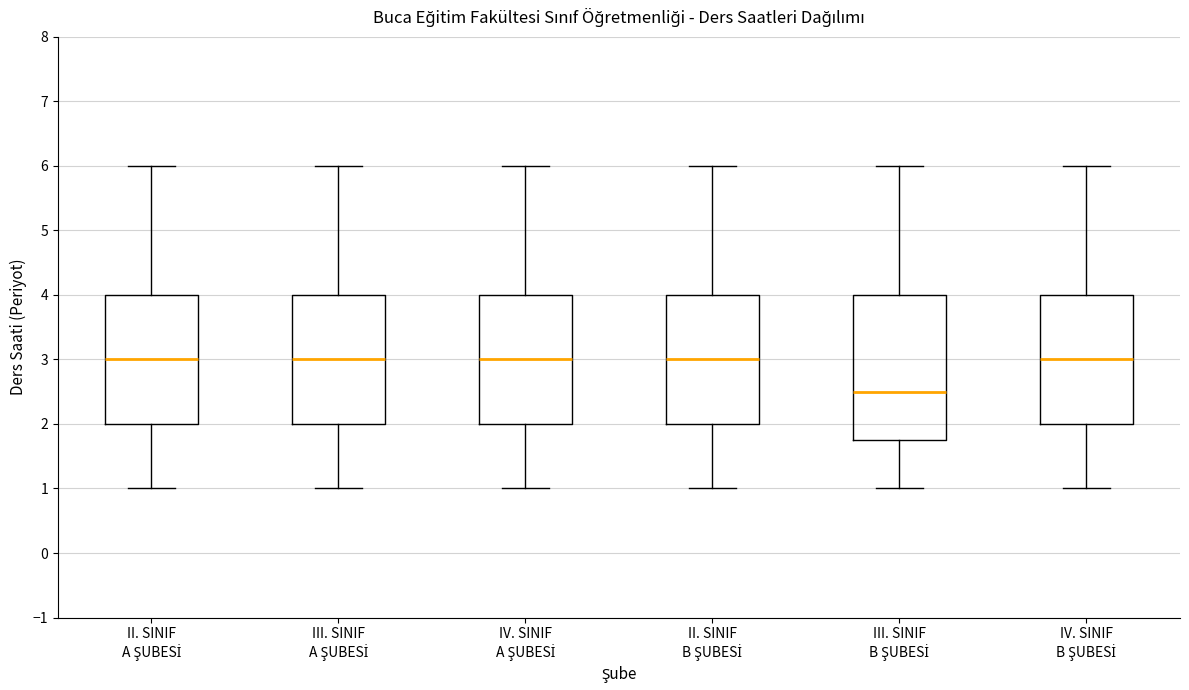

Reading left to right, read every box against the y-axis: the position of its median line, the range the box covers, and the ends of its whiskers. The values are not printed on the chart, so give them approximately, as read against the axis.

II. SINIF A ŞUBESİ: median 3.0, box 2.0 to 4.0, whiskers 1.0 to 6.0
III. SINIF A ŞUBESİ: median 3.0, box 2.0 to 4.0, whiskers 1.0 to 6.0
IV. SINIF A ŞUBESİ: median 3.0, box 2.0 to 4.0, whiskers 1.0 to 6.0
II. SINIF B ŞUBESİ: median 3.0, box 2.0 to 4.0, whiskers 1.0 to 6.0
III. SINIF B ŞUBESİ: median 2.5, box 1.8 to 4.0, whiskers 1.0 to 6.0
IV. SINIF B ŞUBESİ: median 3.0, box 2.0 to 4.0, whiskers 1.0 to 6.0